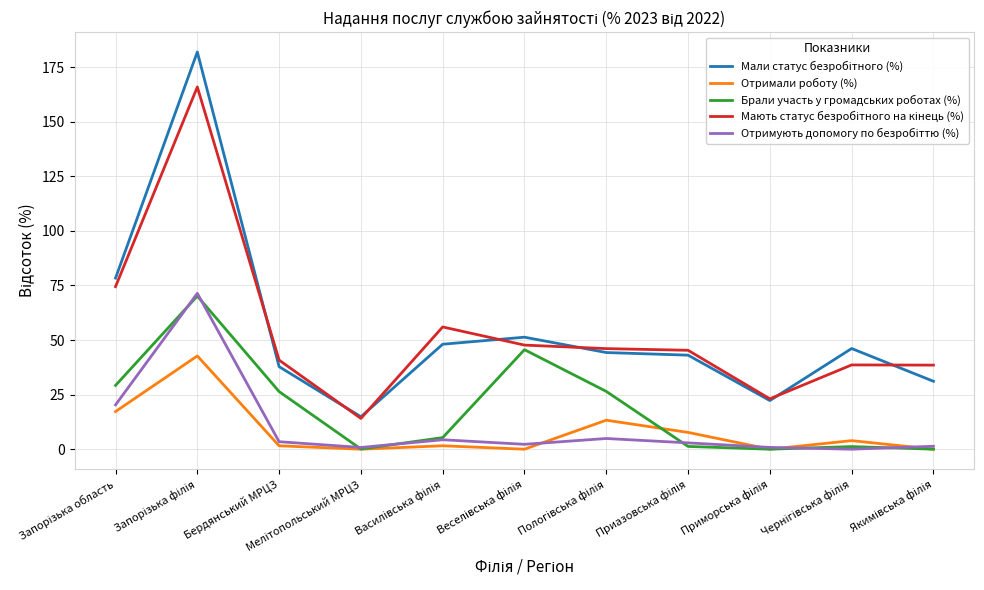

What is the maximum value shown in the chart?

181.9